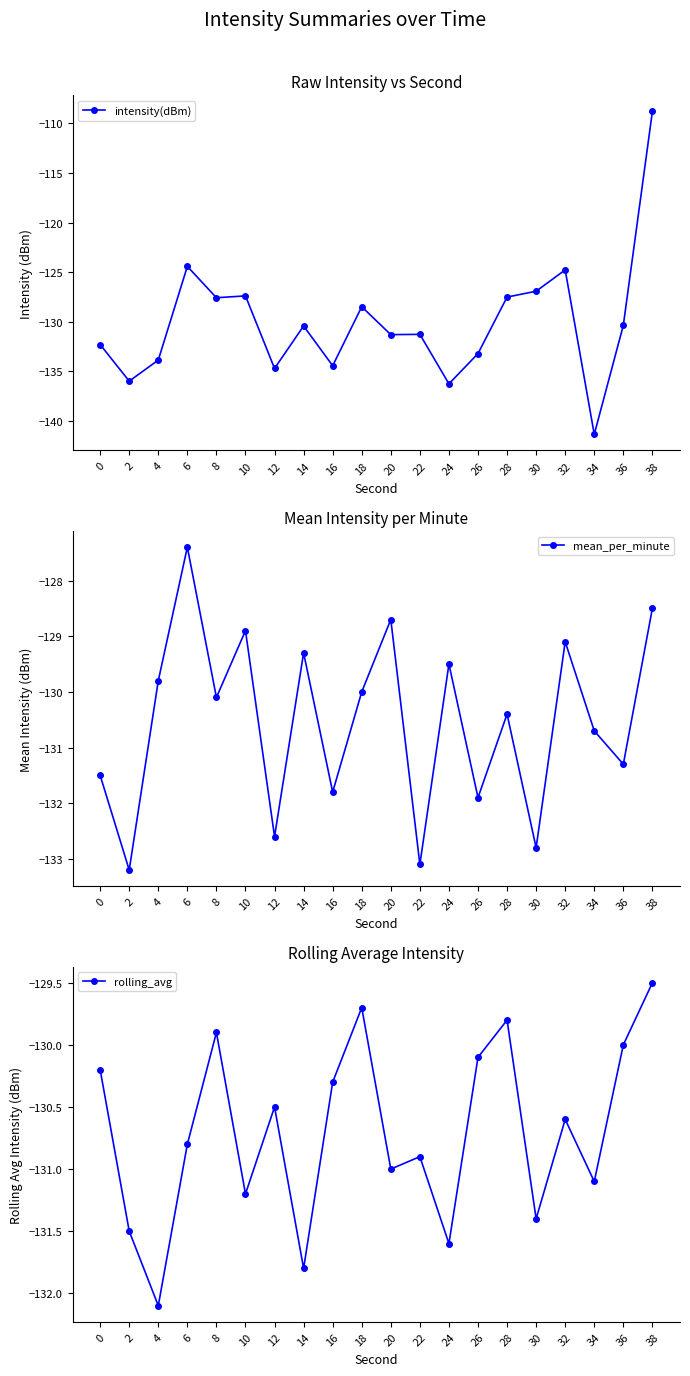

What is the difference between the highest and lowest values at 14?

2.5